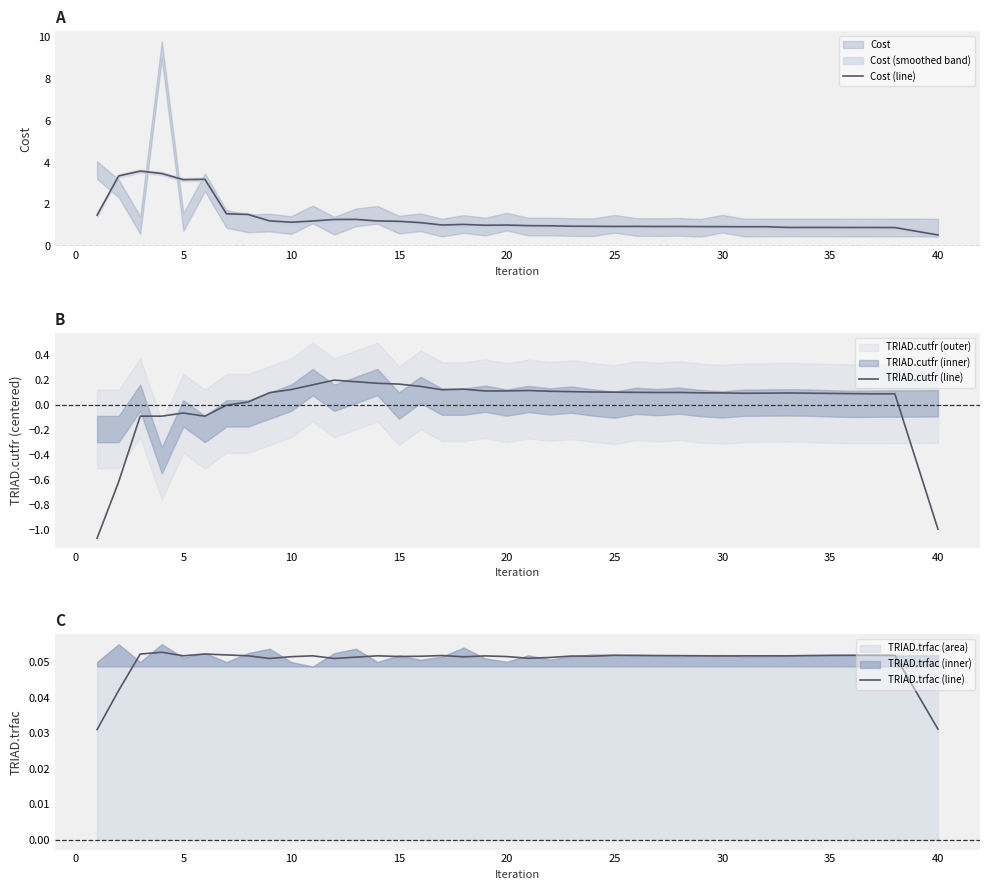

What is the highest value of the Cost (line) series?

3.6